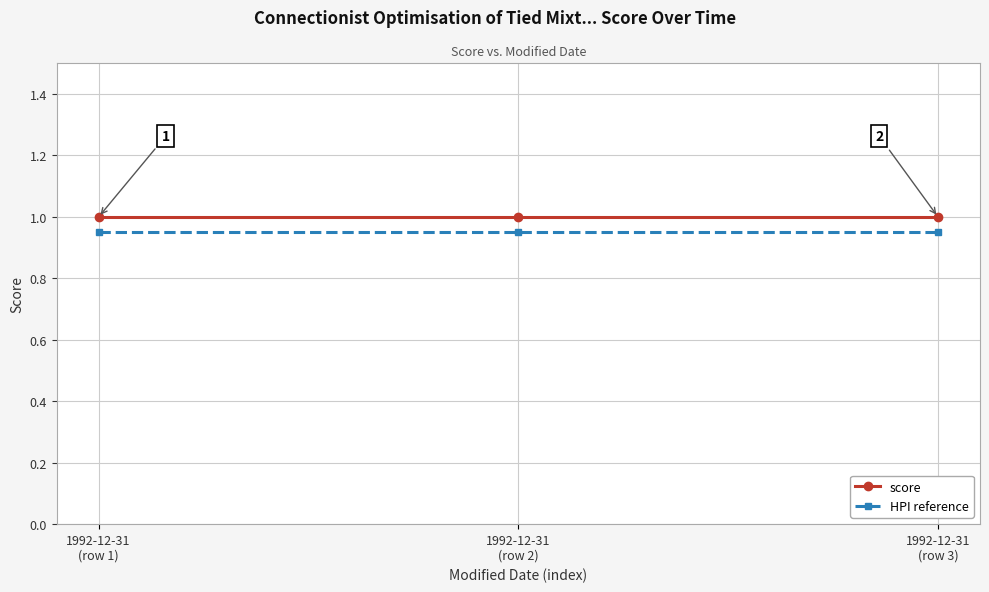

What is the average value of the score series?

1.0